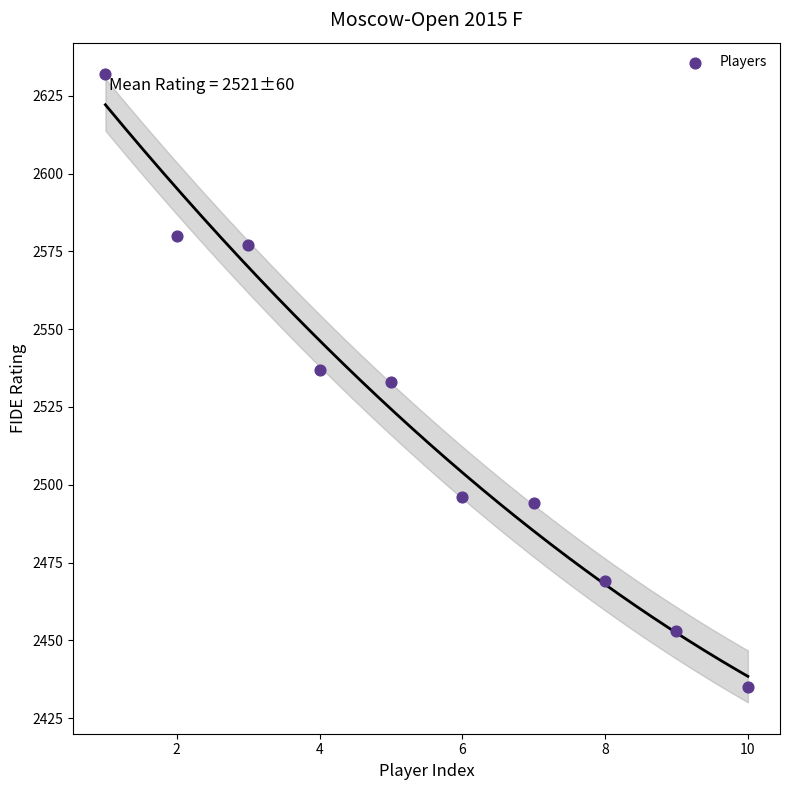

What is the average Y value?

2521